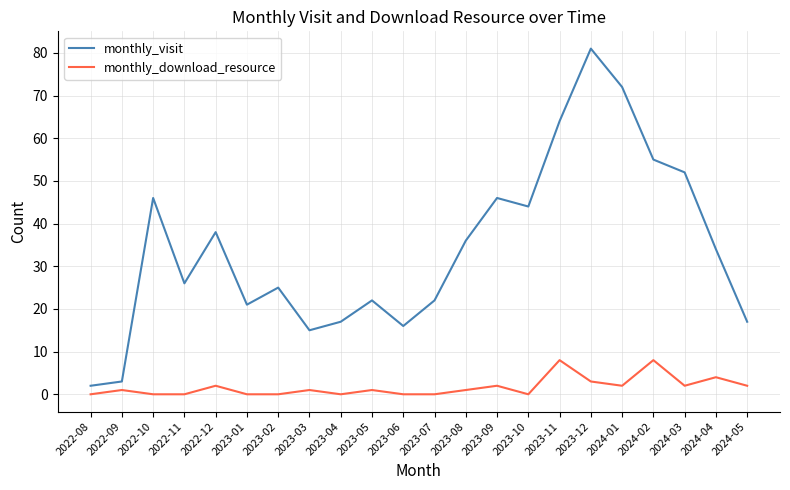

Which category has the highest value across all series?

2023-12